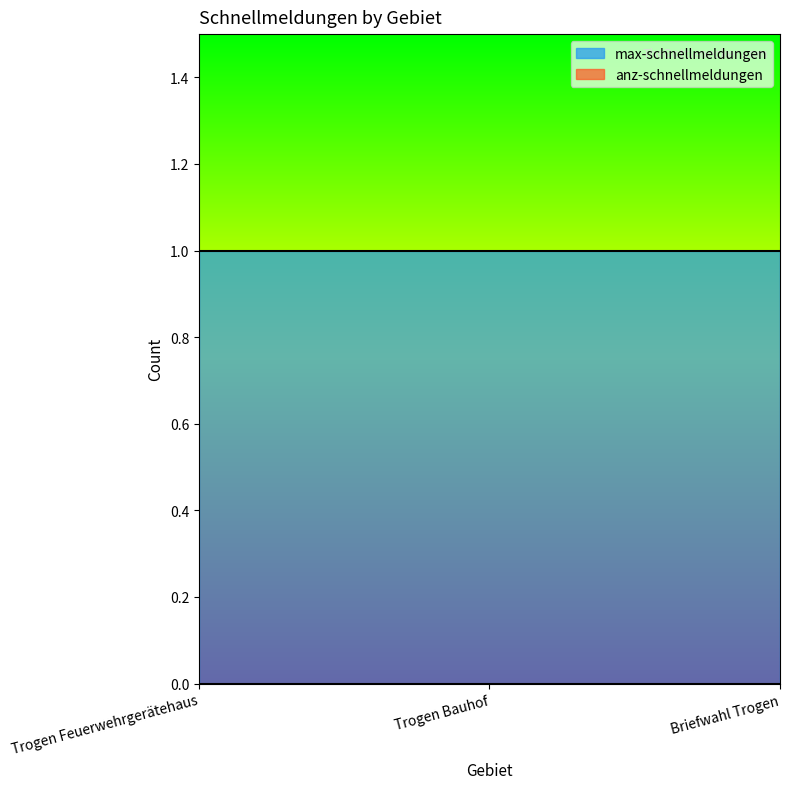

Rank the series by their maximum value, from lowest to highest.

anz-schnellmeldungen, max-schnellmeldungen